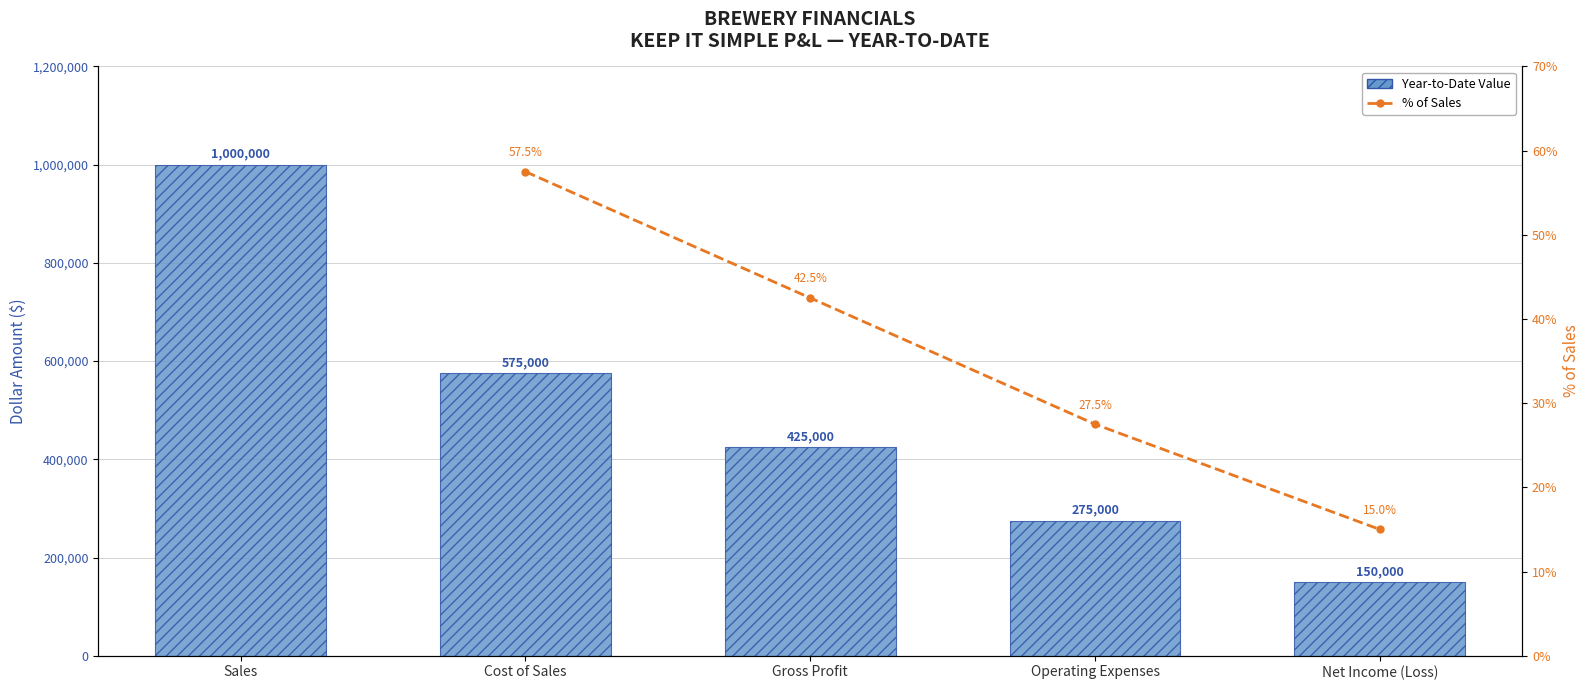

The chart shows a value of 1788632 at Sales. True or false?

False